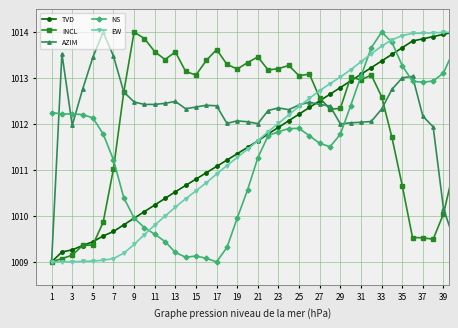

What is the value of the EW point at the 18th from the left?

1011.1